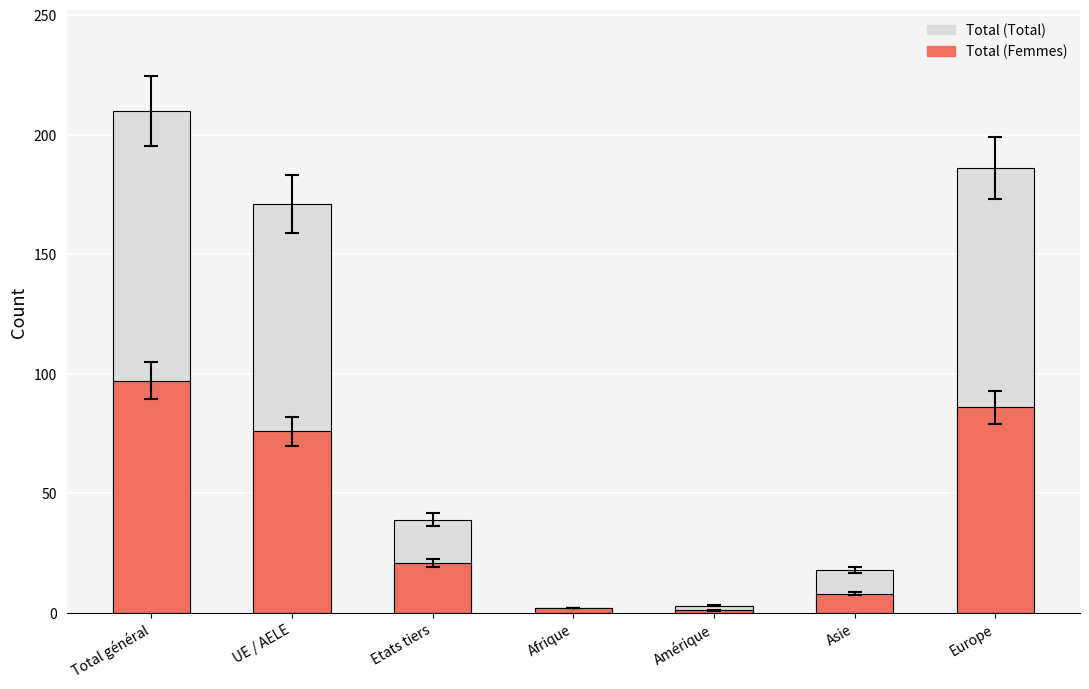

Is it true that Total (Total) equals 186 at Europe?

True